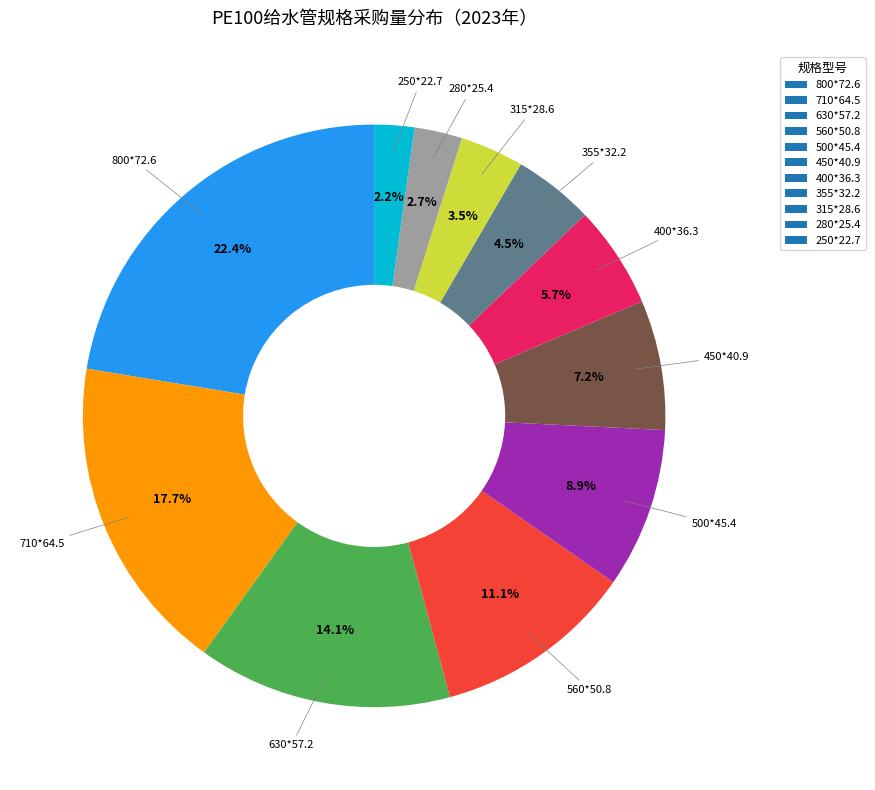

What is the largest slice in the pie chart?

800*72.6